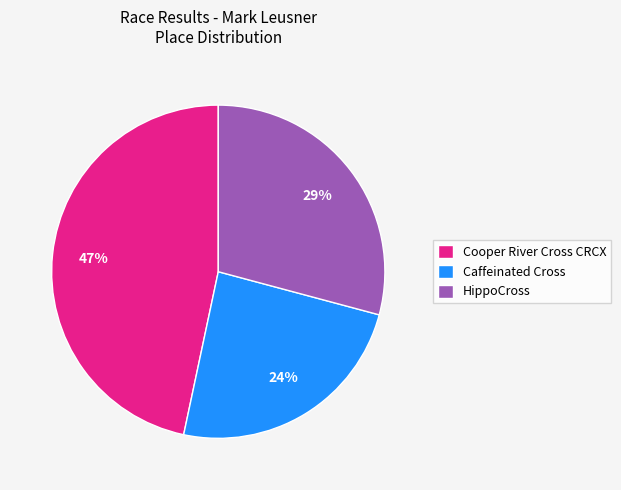

What is the largest slice in the pie chart?

Cooper River Cross CRCX